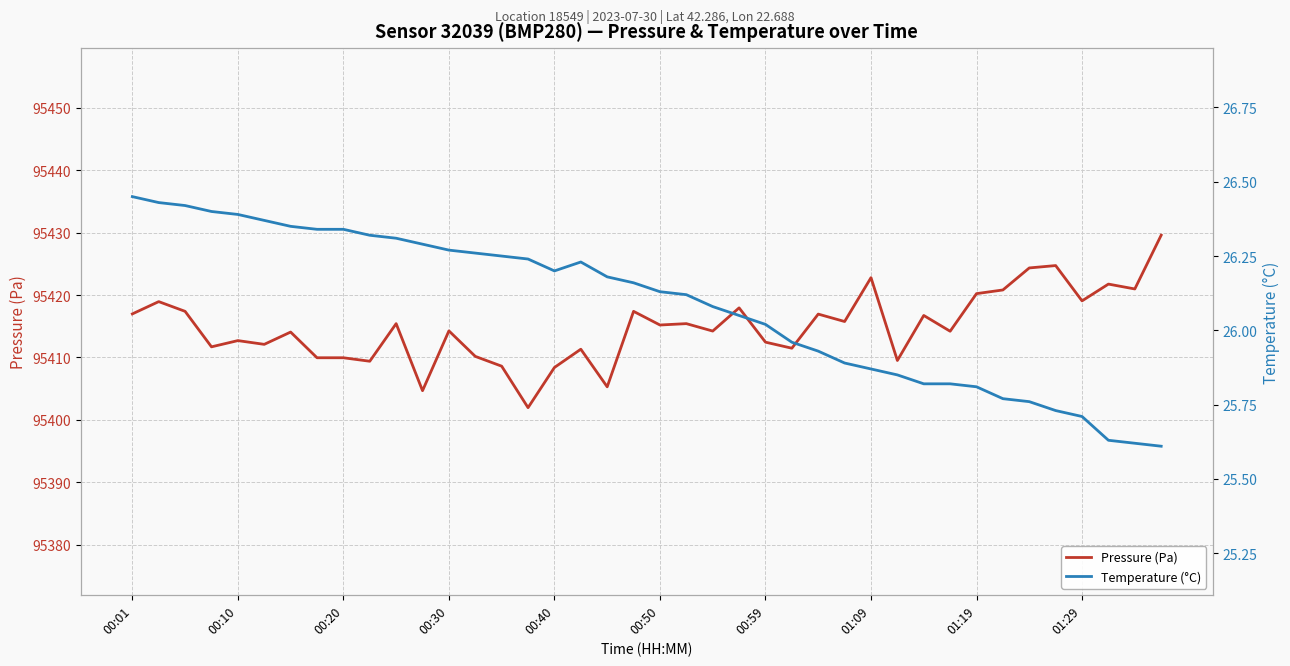

What value does the Temperature (°C) series have at 34?

25.8